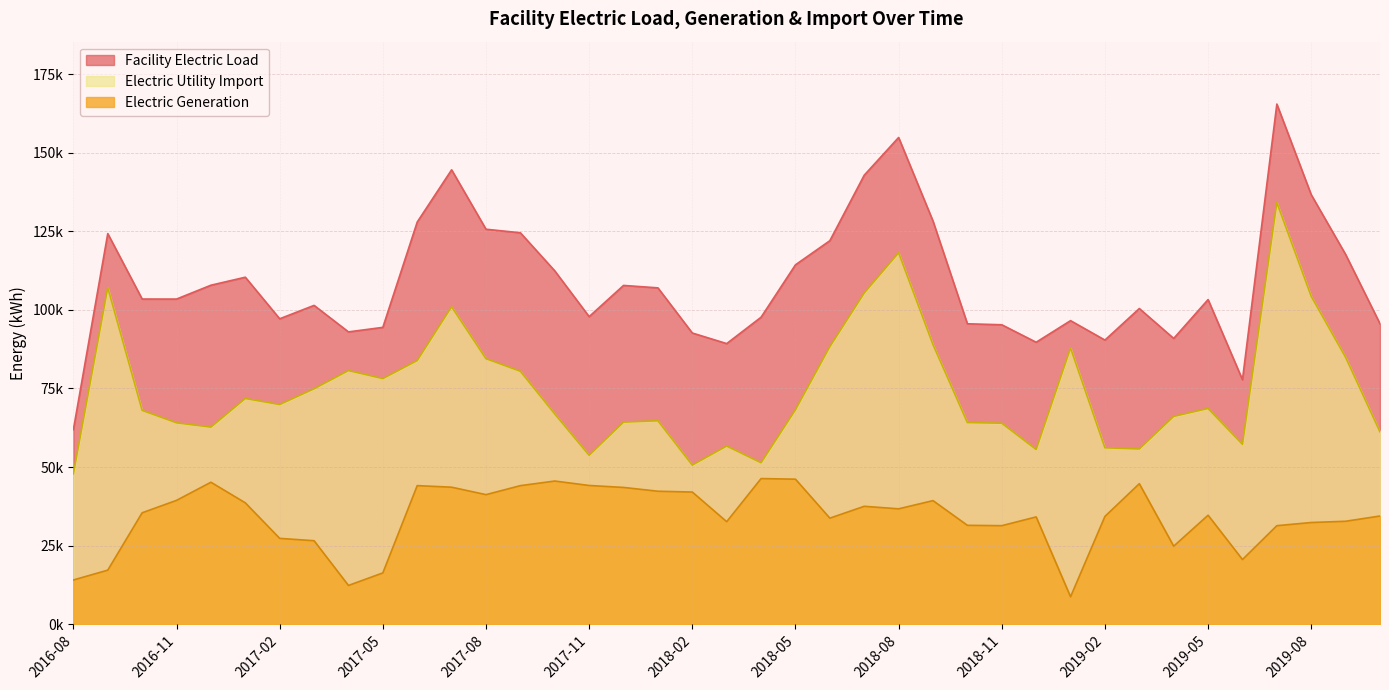

Which series has the largest total across all categories?

Facility Electric Load